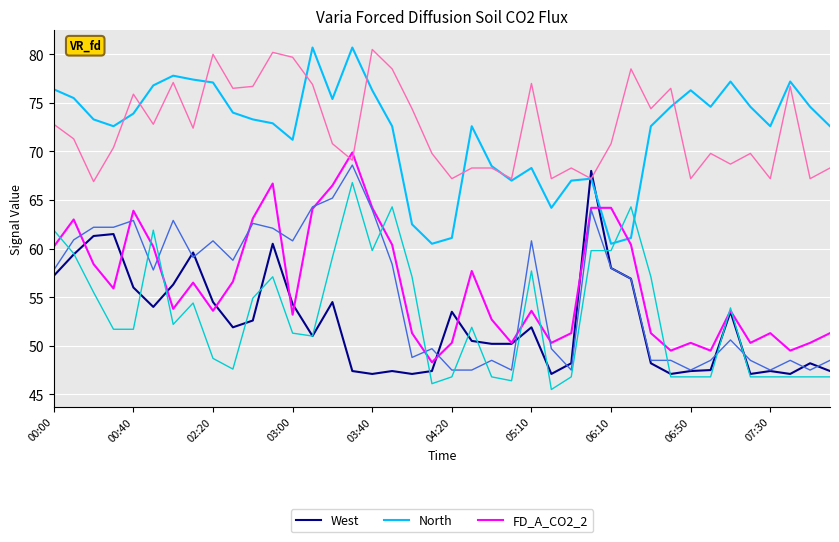

What is the maximum value shown in the chart?

80.7